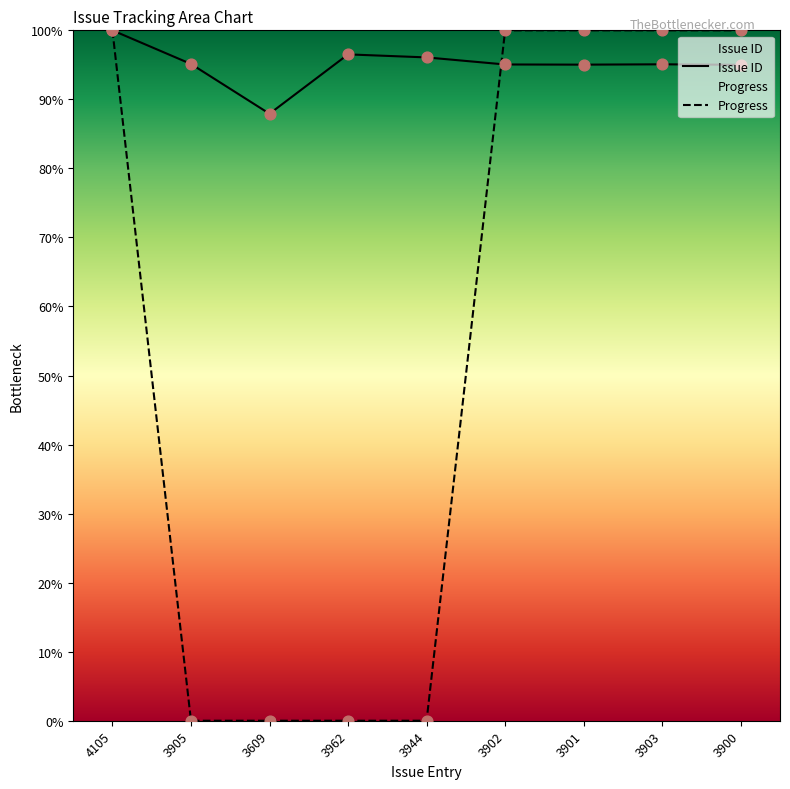

Is the value of Progress at 4105 greater than the value of Issue ID at 4105?

No